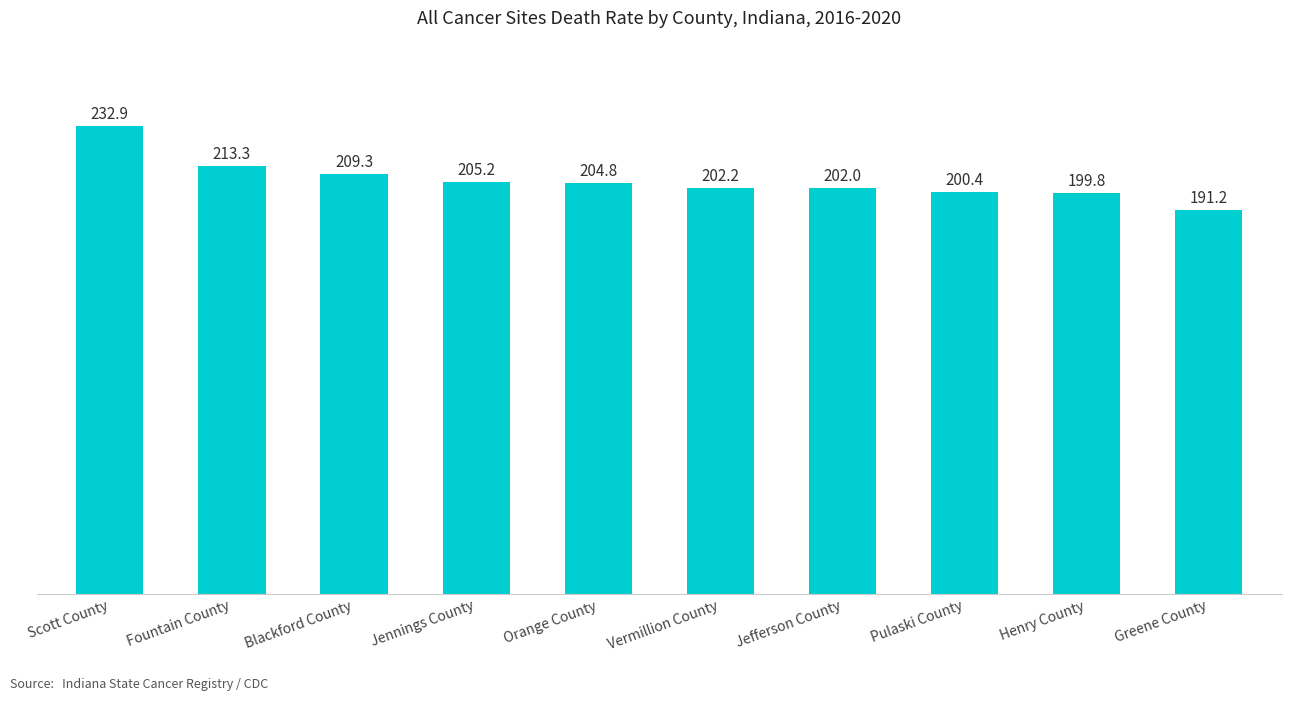

At which label does the data first exceed 204?

Scott County